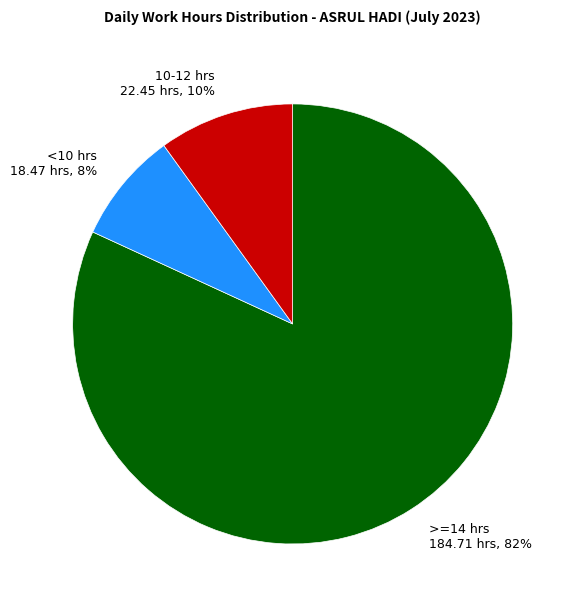

To the nearest percent, what percentage of the pie is >=14 hrs 184.71 hrs, 82%?

82%